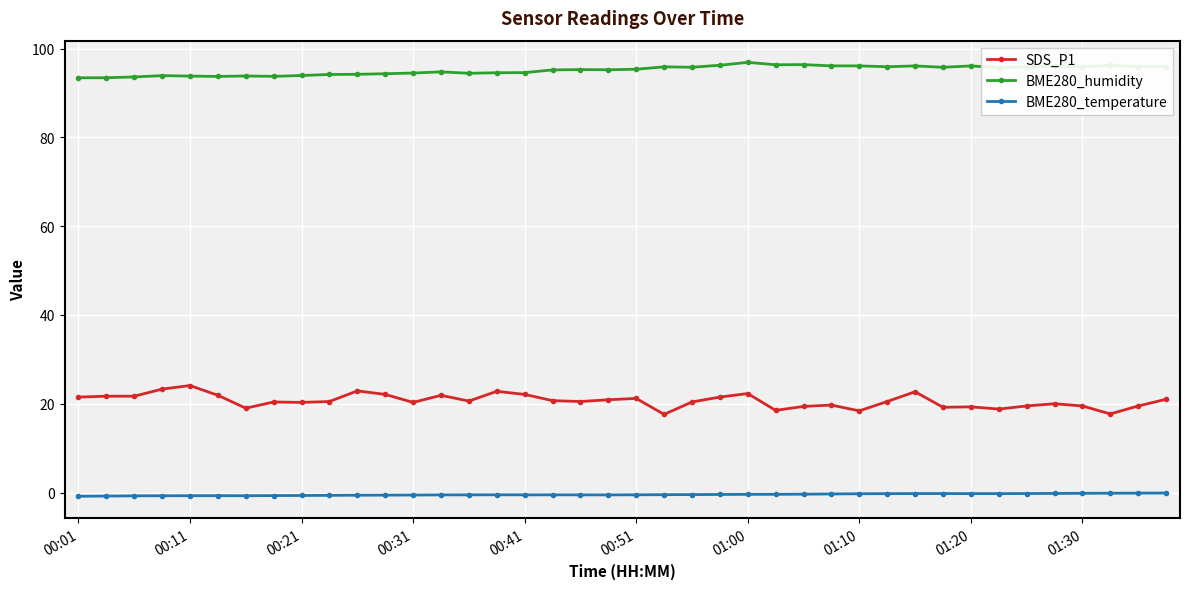

What is the value of the BME280_humidity point at the 38th from the left?

96.3